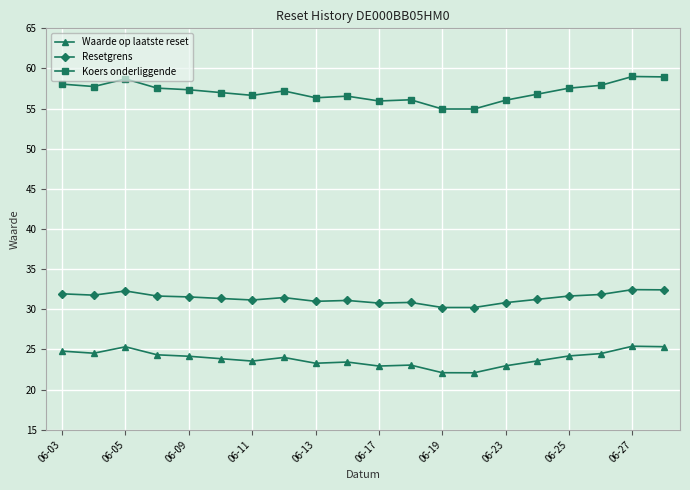

What is the value of the Waarde op laatste reset point at the 19th from the left?

25.4